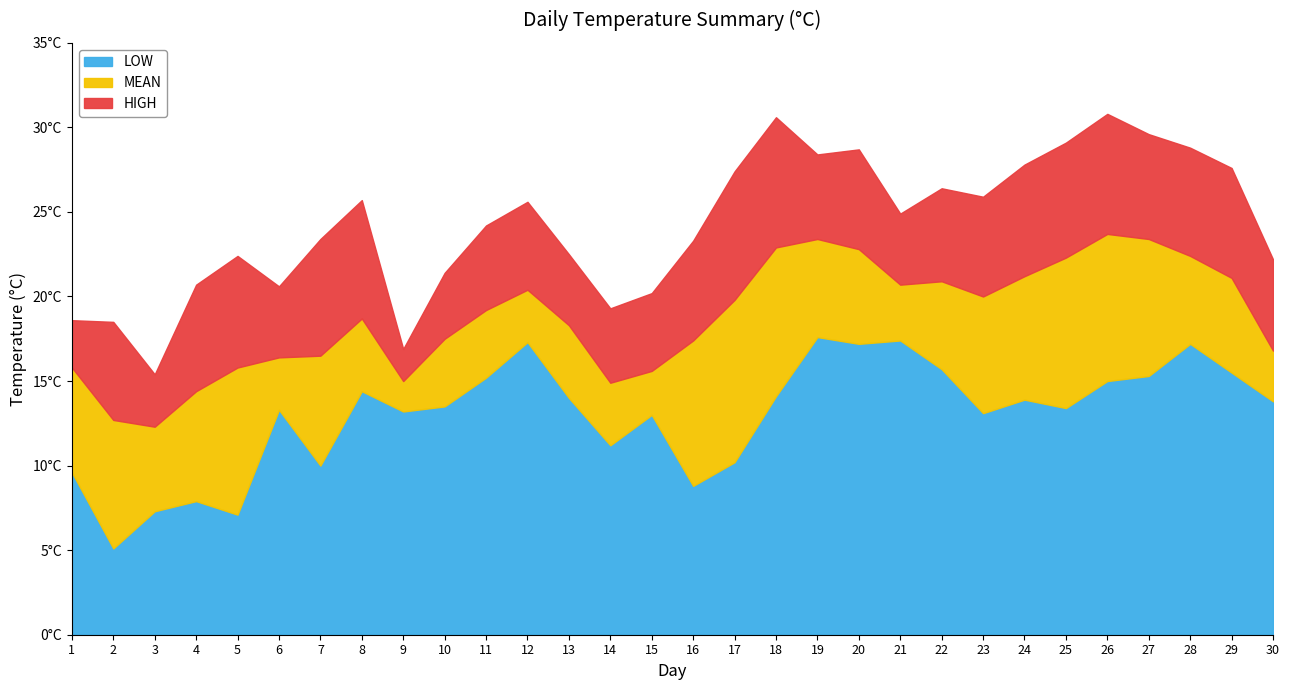

The value of LOW at 8 is 14.4. True or false?

True